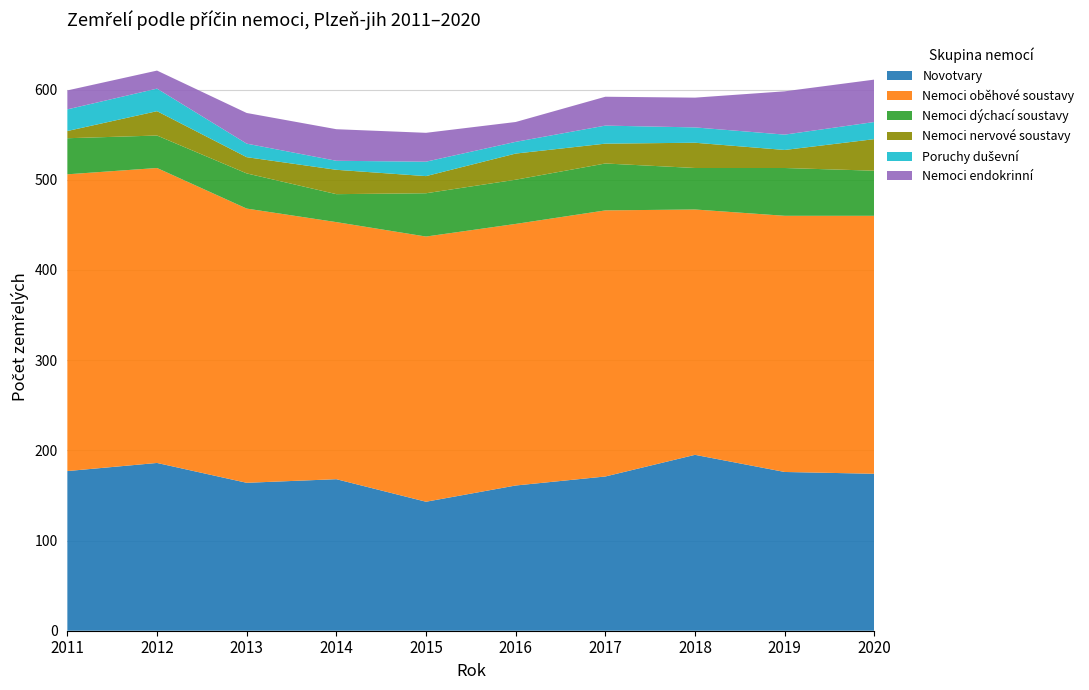

Reading left to right, what are all the values shown in this chart?

Novotvary: 2011=177	2012=186	2013=164	2014=168	2015=143	2016=161	2017=171	2018=195	2019=176	2020=174
Nemoci oběhové soustavy: 2011=329	2012=327	2013=304	2014=285	2015=294	2016=290	2017=295	2018=272	2019=284	2020=286
Nemoci dýchací soustavy: 2011=40	2012=36	2013=39	2014=31	2015=48	2016=49	2017=52	2018=46	2019=53	2020=50
Nemoci nervové soustavy: 2011=8	2012=27	2013=18	2014=27	2015=19	2016=29	2017=22	2018=28	2019=20	2020=35
Poruchy duševní: 2011=24	2012=25	2013=15	2014=10	2015=16	2016=13	2017=20	2018=17	2019=17	2020=19
Nemoci endokrinní: 2011=21	2012=20	2013=34	2014=35	2015=32	2016=22	2017=32	2018=33	2019=48	2020=47